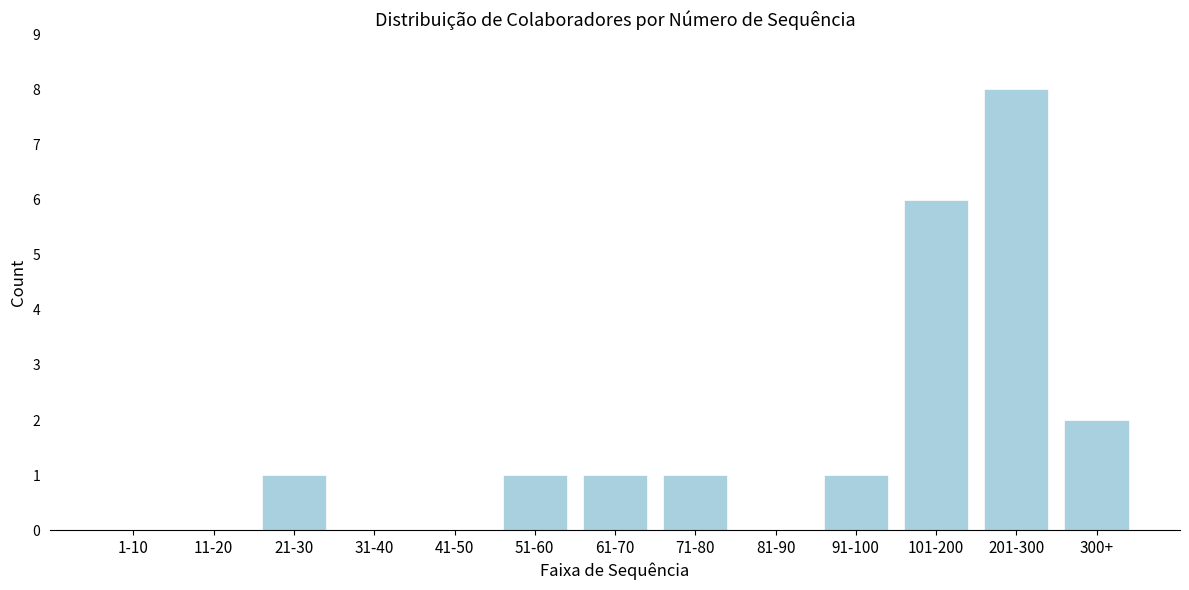

Reading left to right, list all the values displayed in this chart.

1-10=0	11-20=0	21-30=1	31-40=0	41-50=0	51-60=1	61-70=1	71-80=1	81-90=0	91-100=1	101-200=6	201-300=8	300+=2